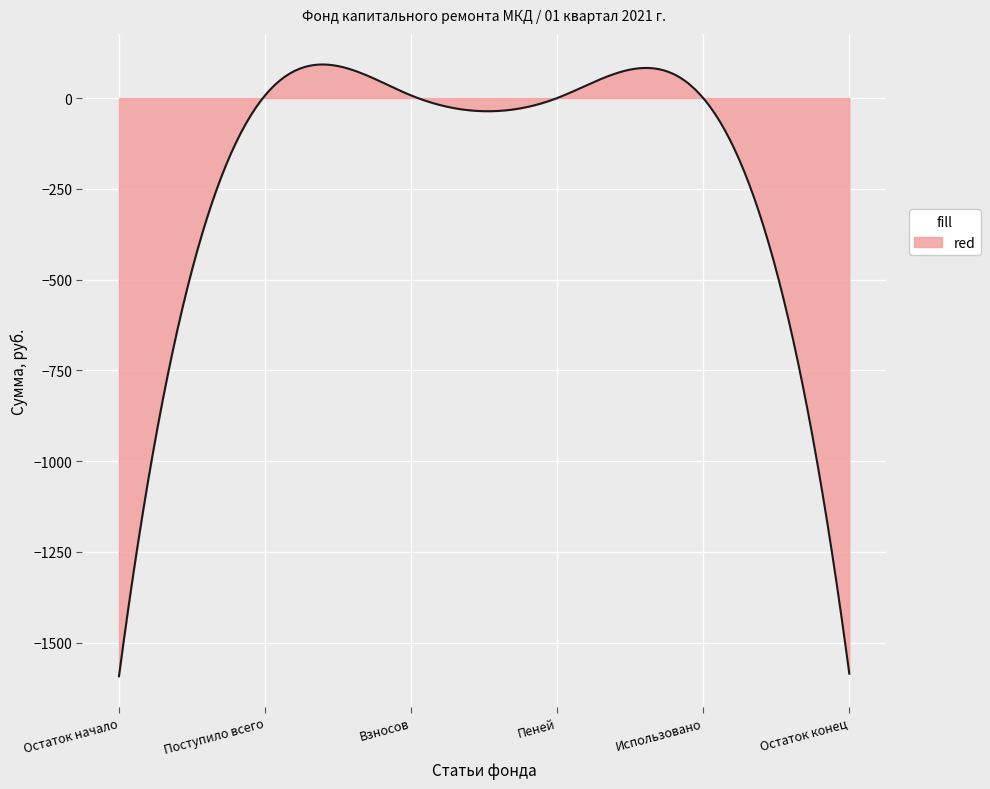

What is the maximum value shown in the chart?

92.5